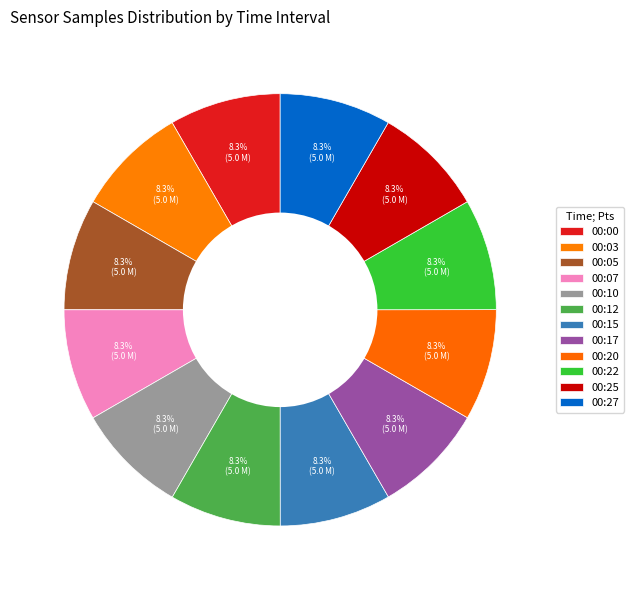

What percentage is NOT represented by 00:22?

91.7%